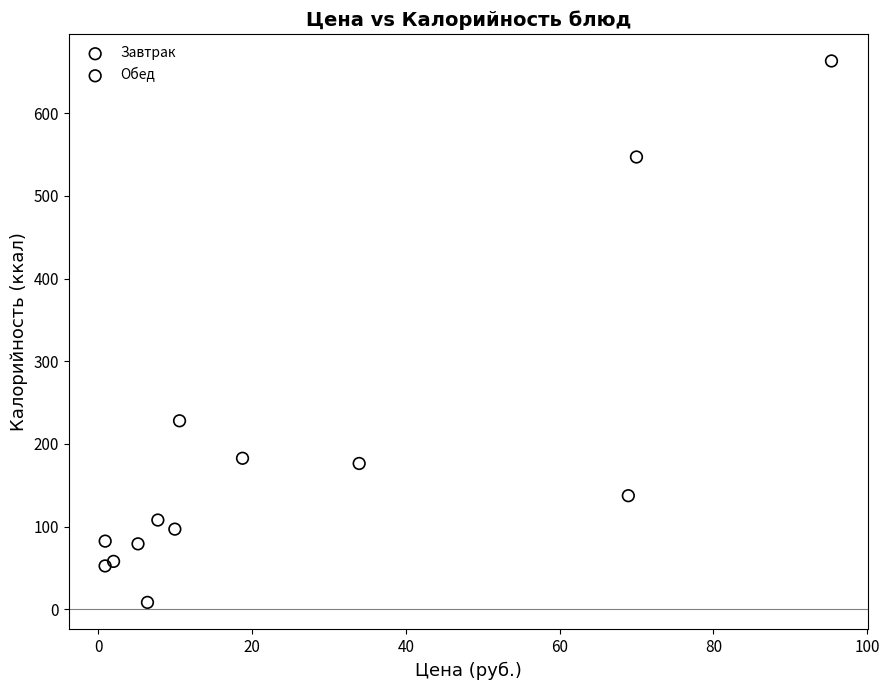

Which series has the largest Y range (max minus min)?

Обед